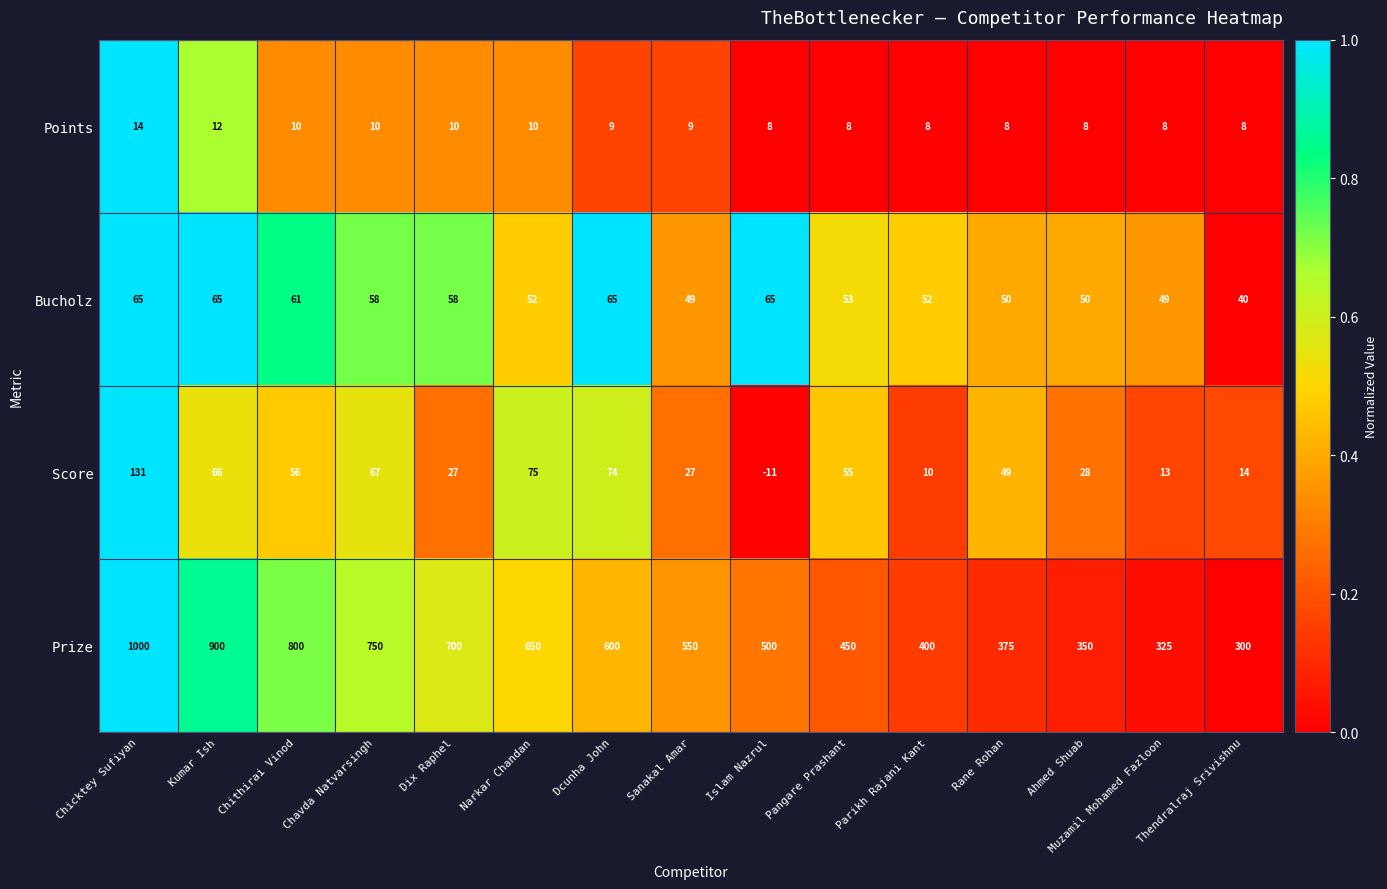

The value of Score at Narkar Chandan is 50. True or false?

False